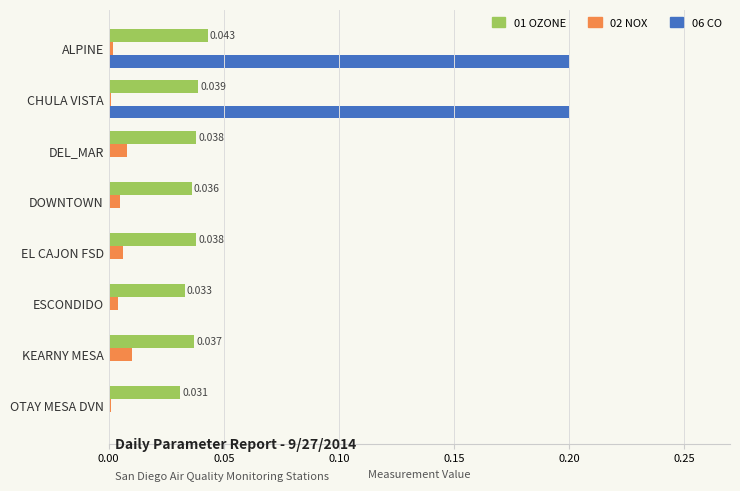

Is the value of 06 CO at EL CAJON FSD greater than the value of 02 NOX at DEL_MAR?

No